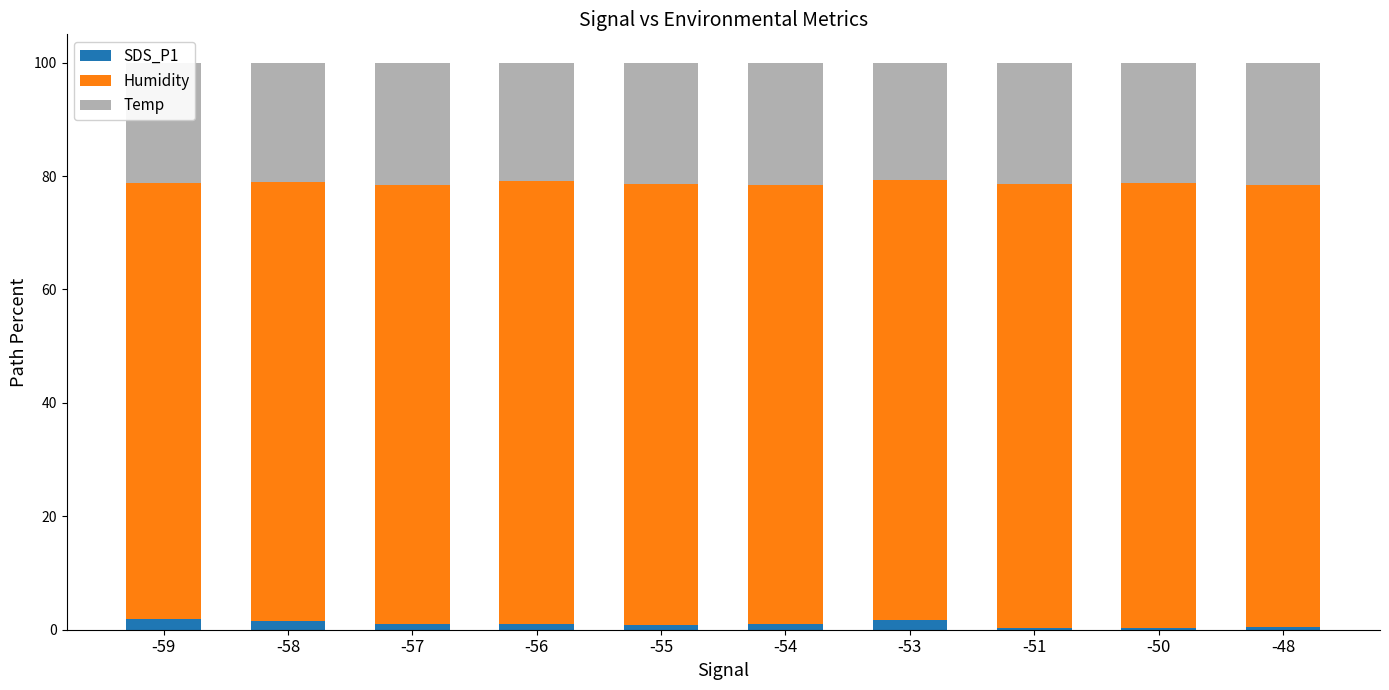

The SDS_P1 series shows 1.0 at -54. True or false?

True